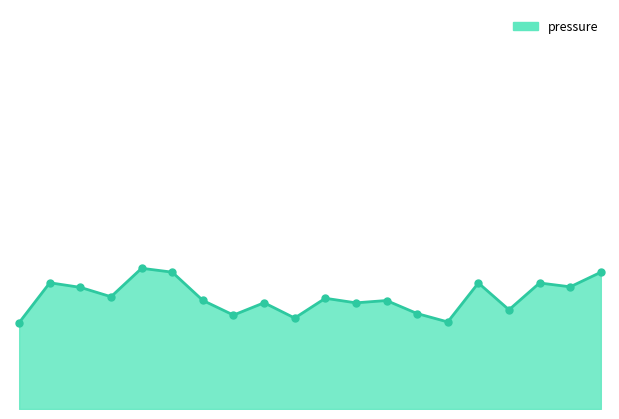

How many lines are shown in the chart?

1